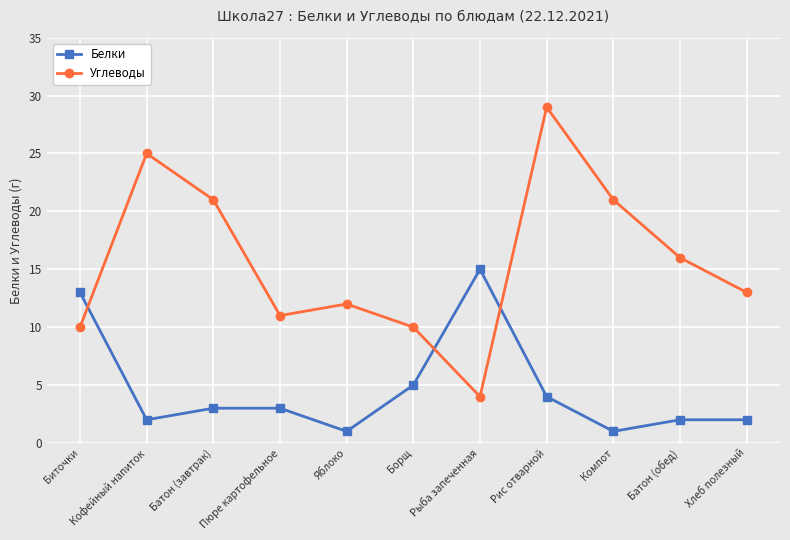

Rank the series by their average value, from lowest to highest.

Белки, Углеводы